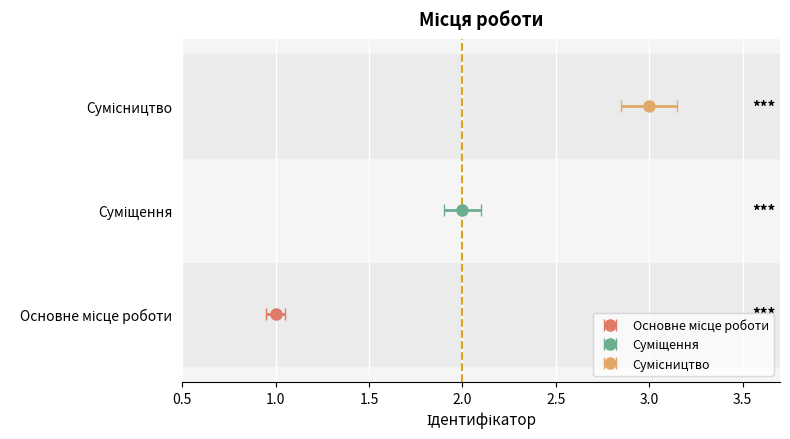

Is it true that the value at Сумісництво is 2?

False